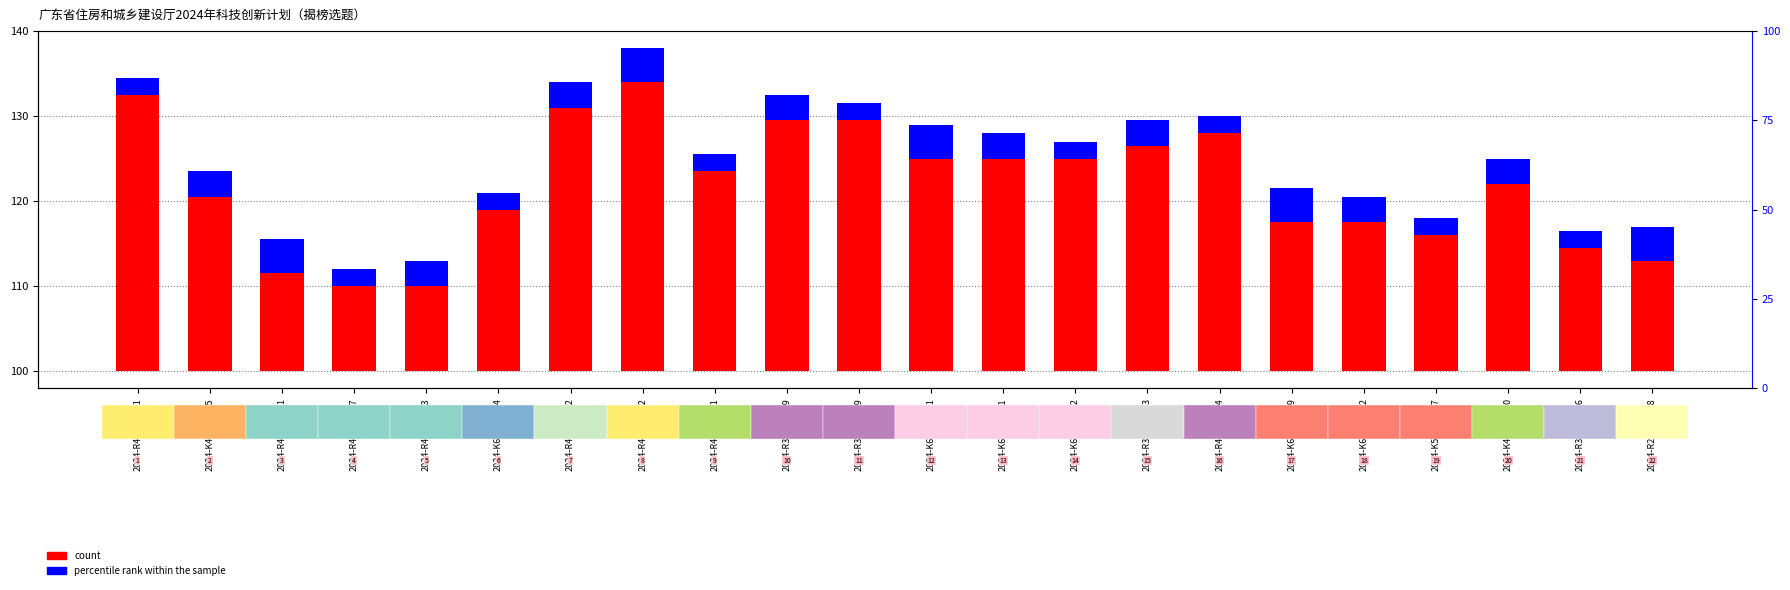

Reading left to right, what are all the values shown in this chart?

count: 32.5	20.5	11.5	10.0	10.0	19.0	31.0	34.0	23.5	29.5	29.5	25.0	25.0	25.0	26.5	28.0	17.5	17.5	16.0	22.0	14.5	13.0
percentile rank within the sample: 2.0	3.0	4.0	2.0	3.0	2.0	3.0	4.0	2.0	3.0	2.0	4.0	3.0	2.0	3.0	2.0	4.0	3.0	2.0	3.0	2.0	4.0